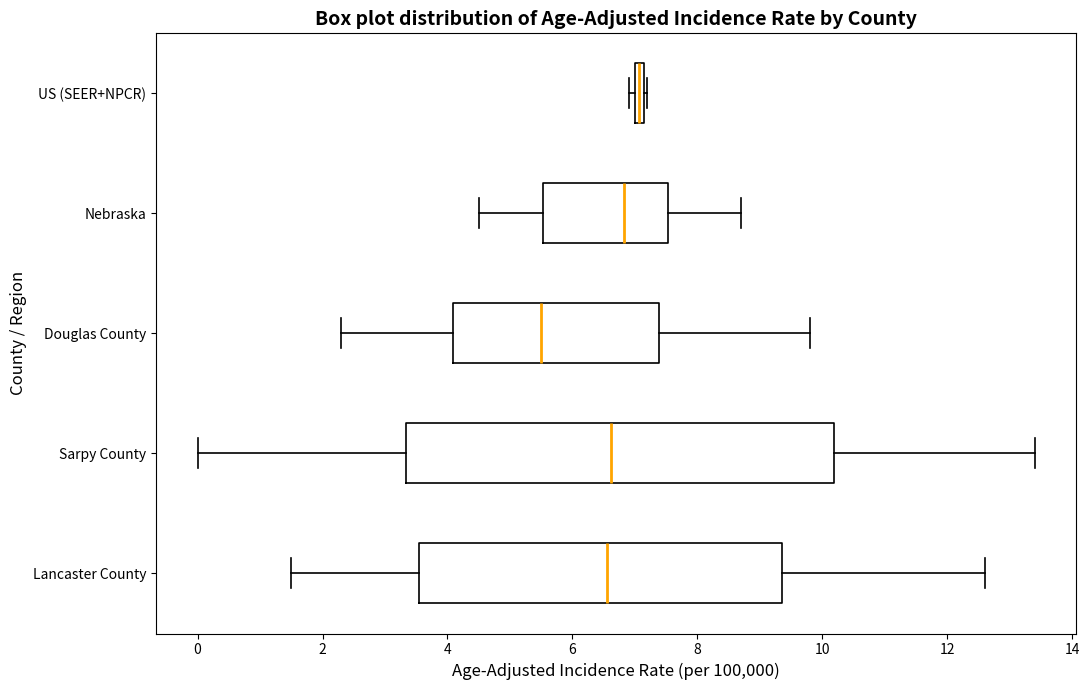

Which box is the widest, from its left edge to its right edge?

Sarpy County